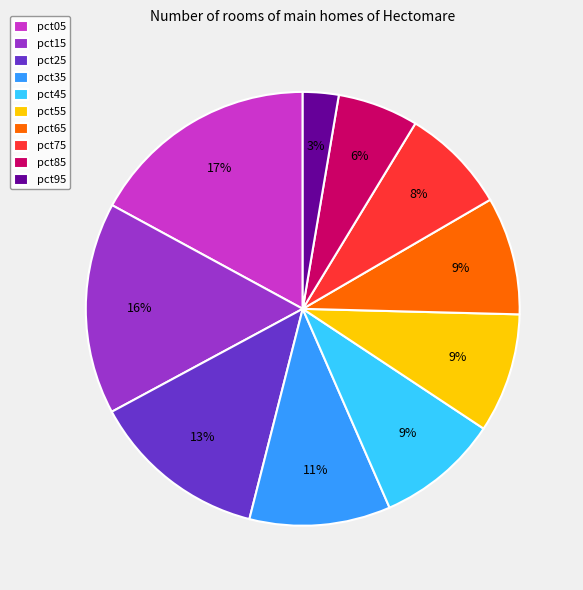

To the nearest percent, what is the difference between the largest and smallest slice percentages?

14%